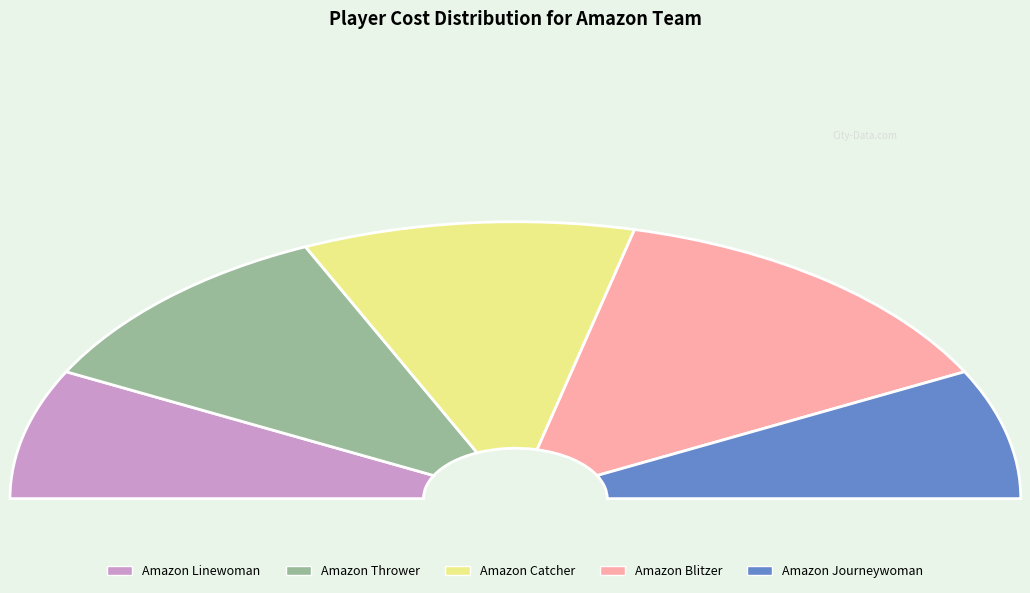

What is the largest slice in the pie chart?

Amazon Blitzer